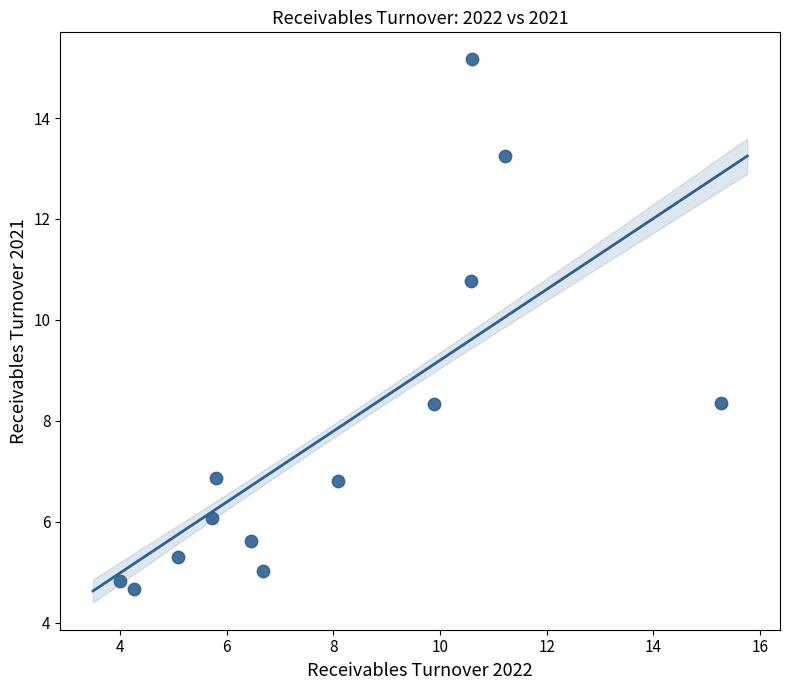

What is the range of Y values (max minus min)?

10.5